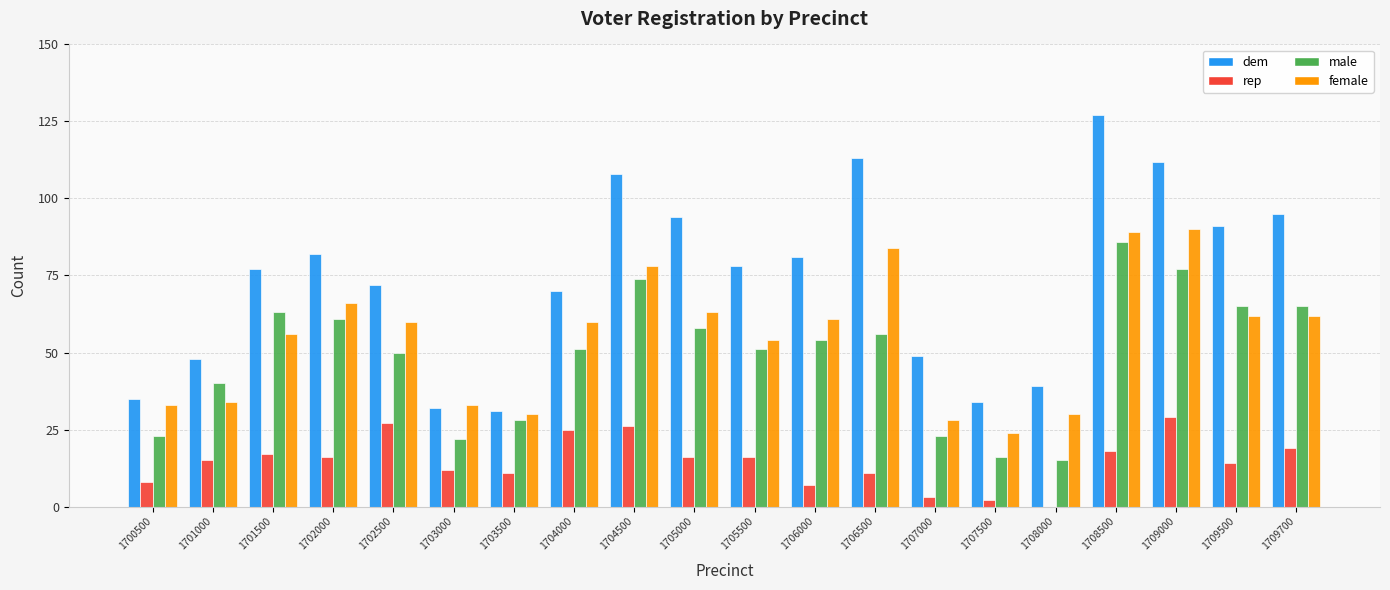

Read the female value at 1708000.

30